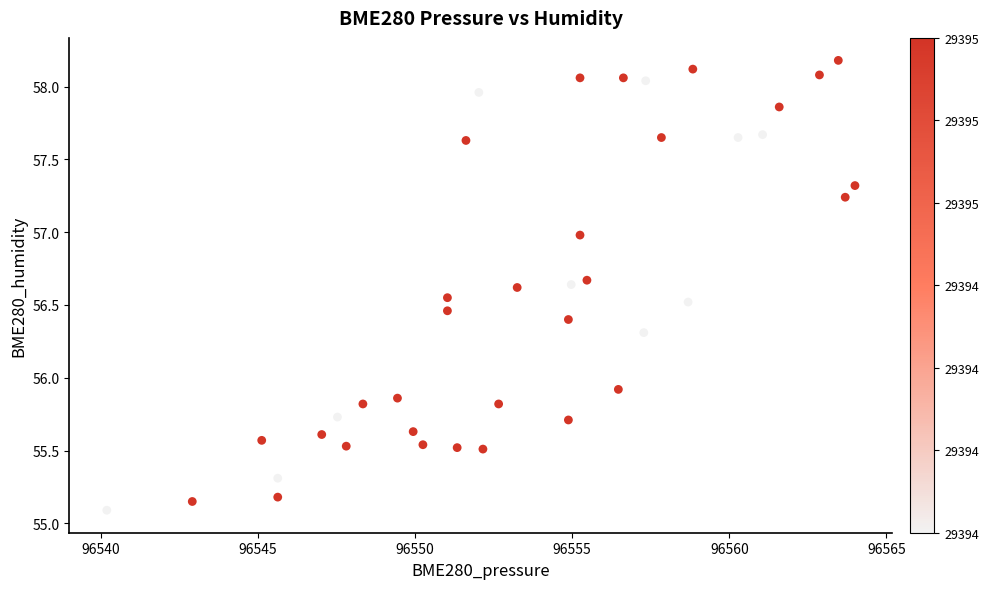

What is the range of Y values (max minus min)?

3.1